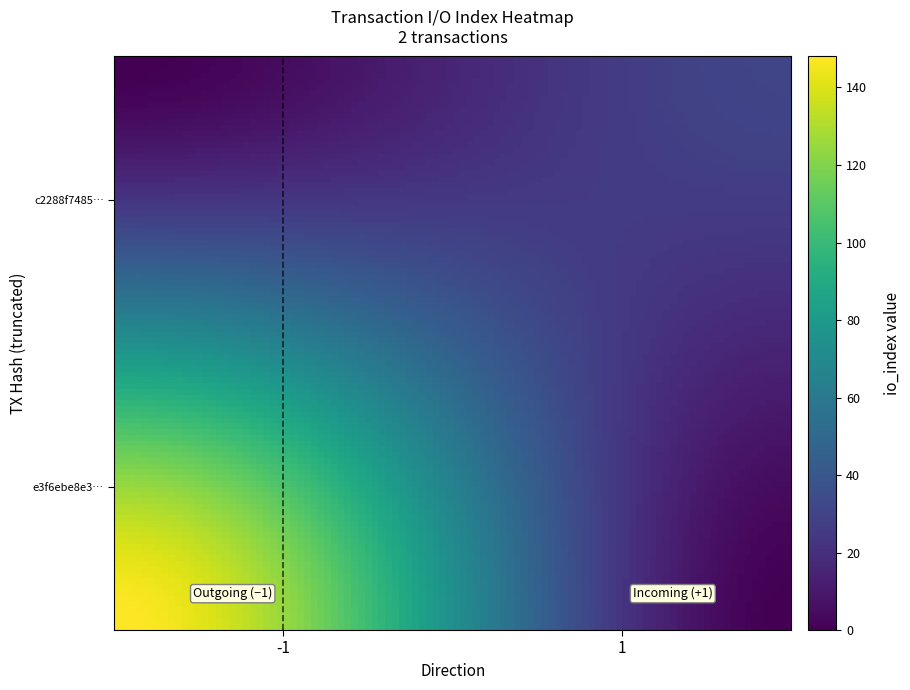

At how many categories does at least one series exceed 15?

1